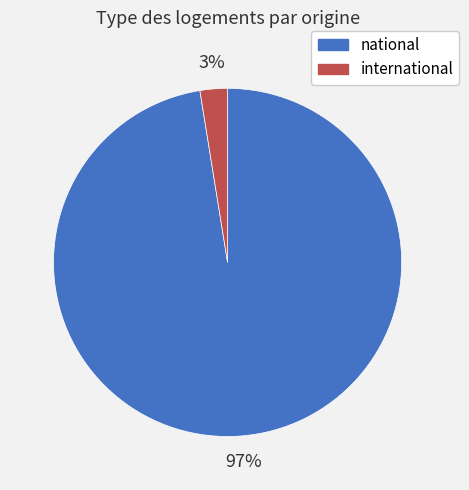

To the nearest percent, what percentage of the pie is national?

97%